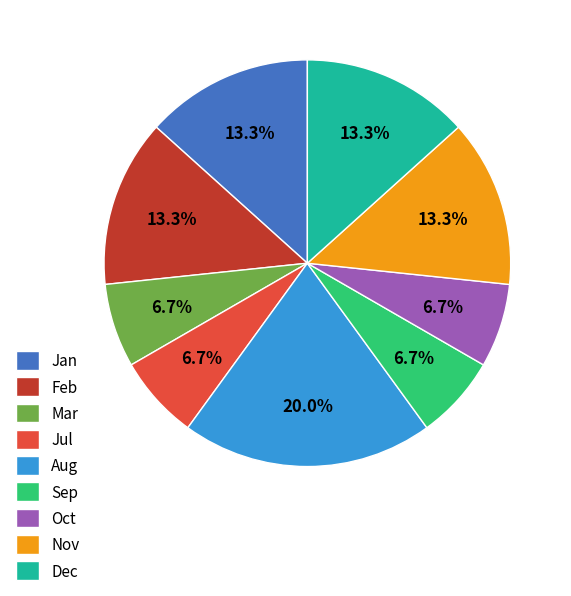

What is the ratio of the value at Mar to the value at Nov?

0.5